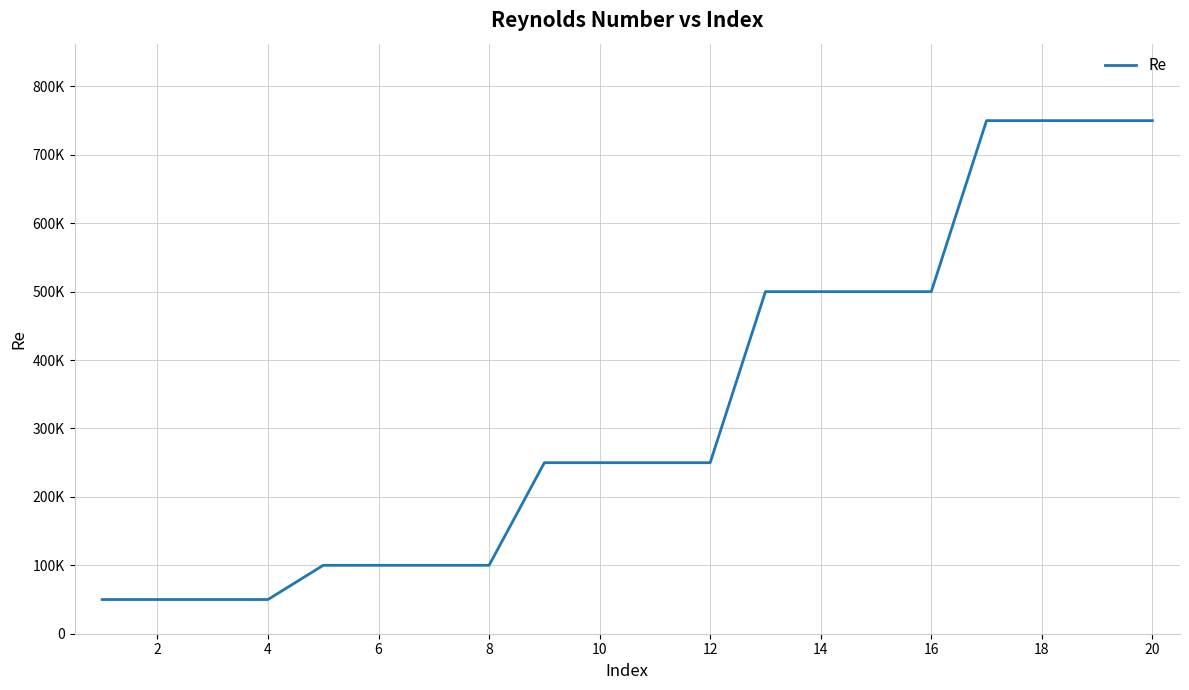

Reading right to left, transcribe all the data shown in this chart.

750000	750000	750000	750000	500000	500000	500000	500000	250000	250000	250000	250000	100000	100000	100000	100000	50000	50000	50000	50000